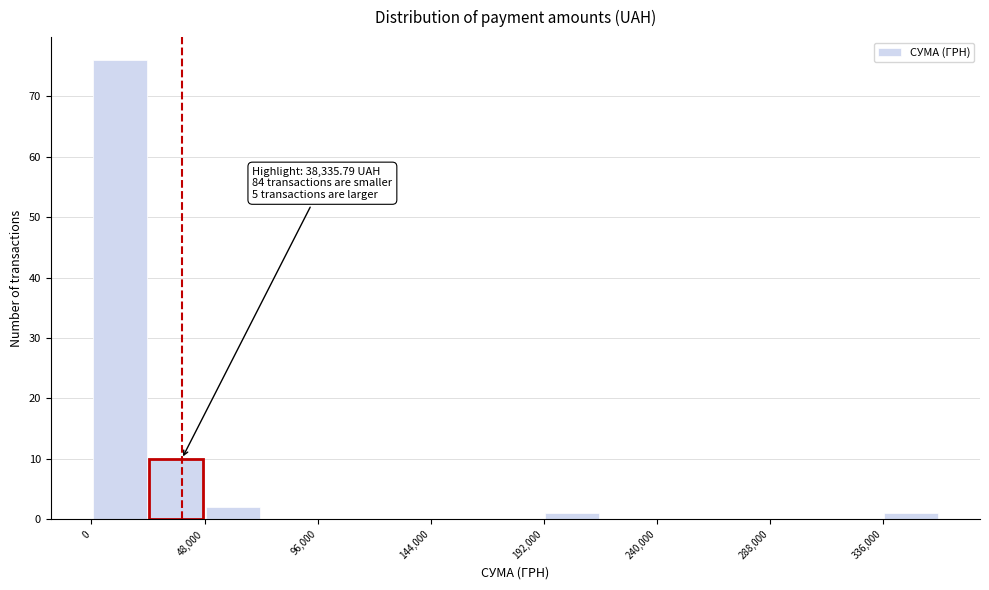

Which range on the x-axis has the tallest bar?

0 to 24000